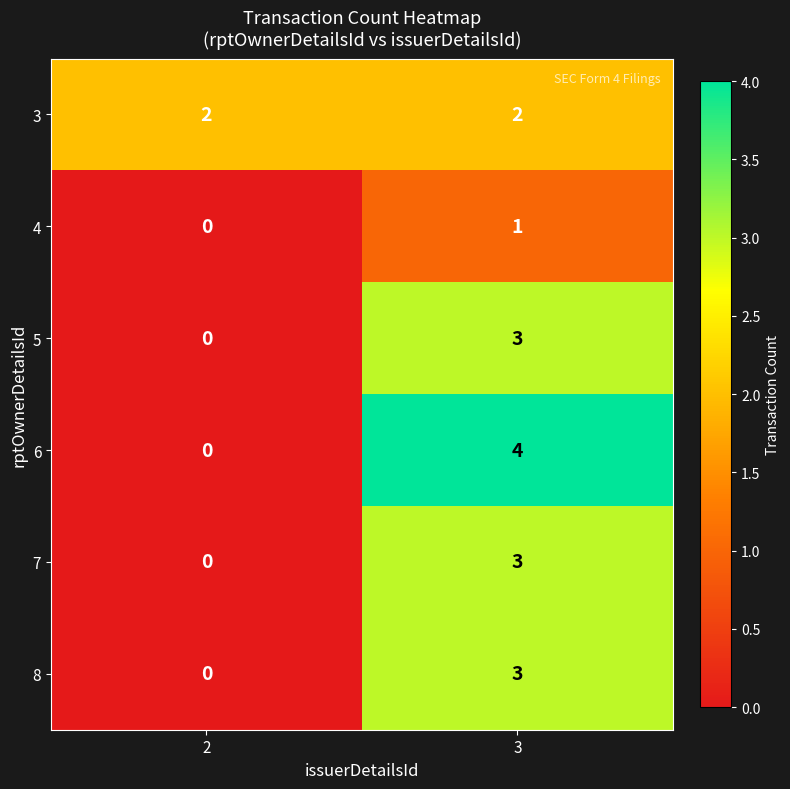

What is the maximum value shown in the chart?

4